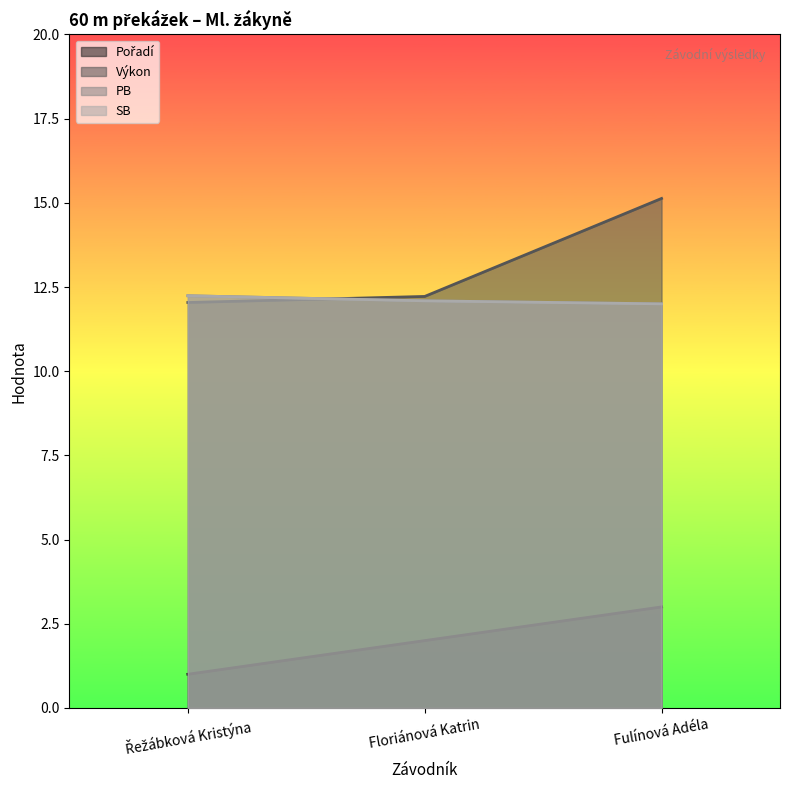

At which category is the sum across all series the highest?

Fulínová Adéla